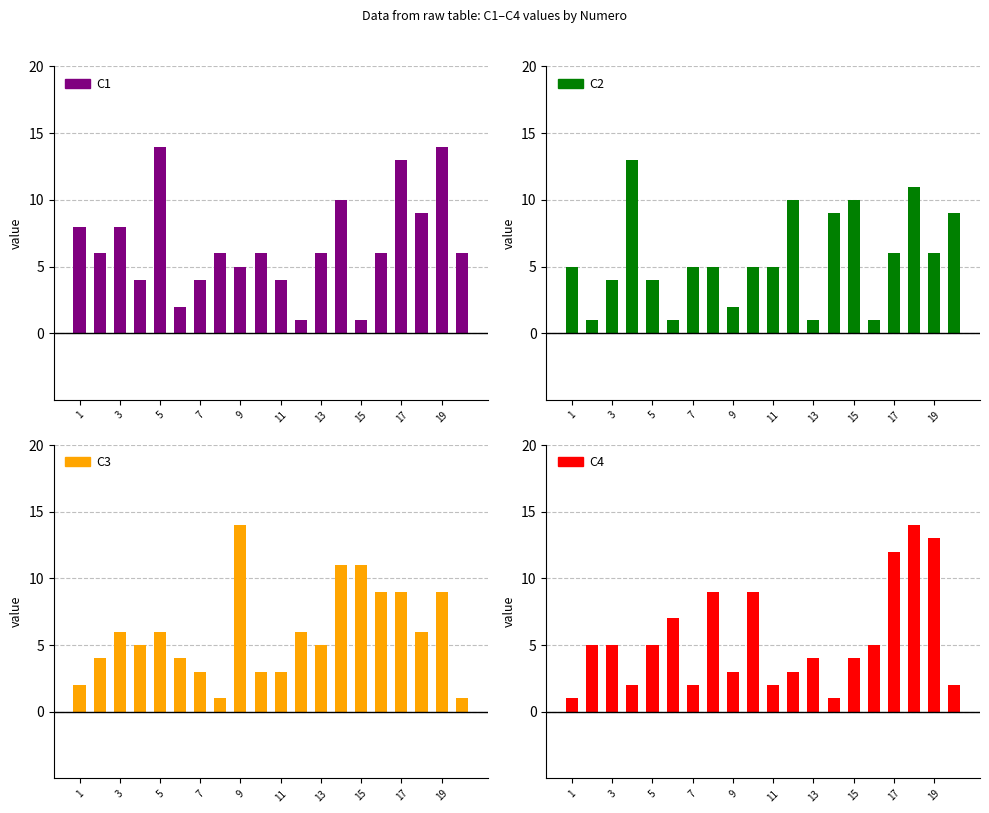

Are the bars grouped side by side (vs. stacked)?

Yes